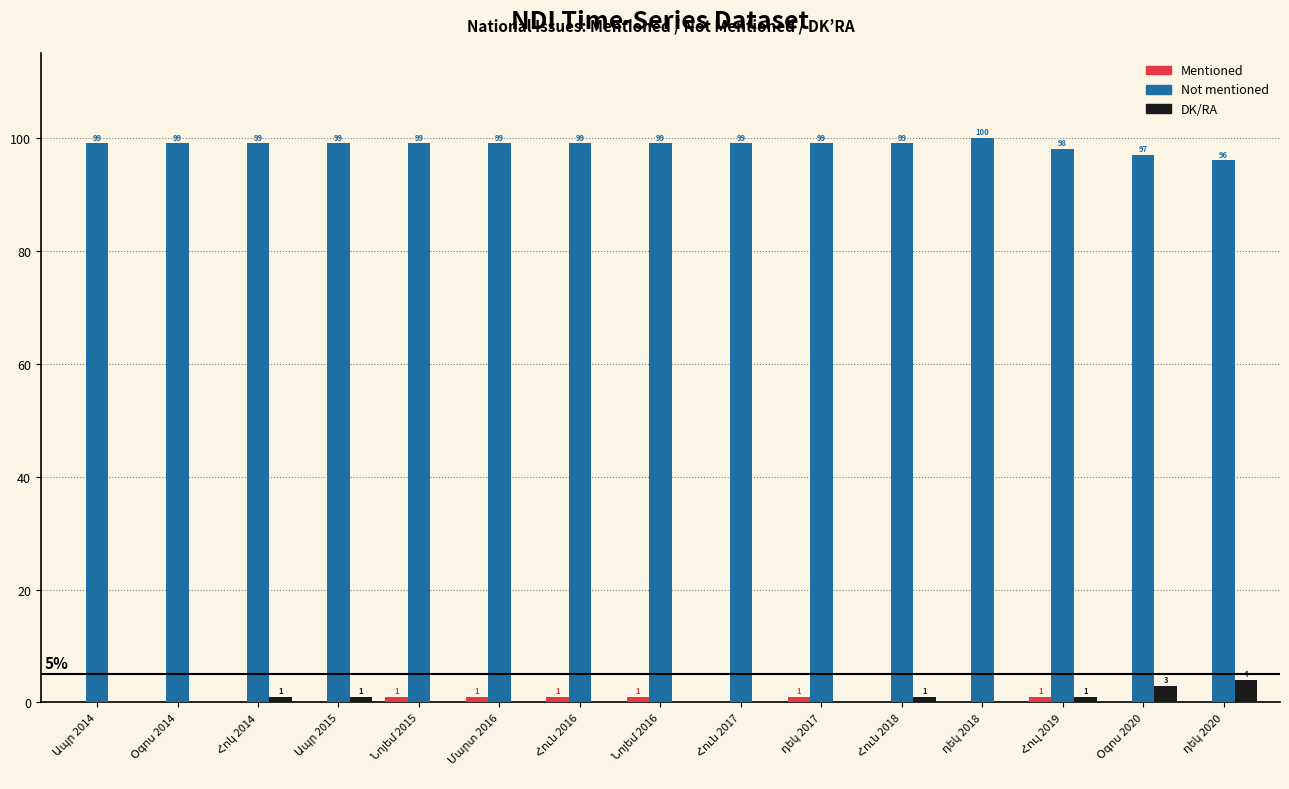

What is the maximum value for DK/RA?

4